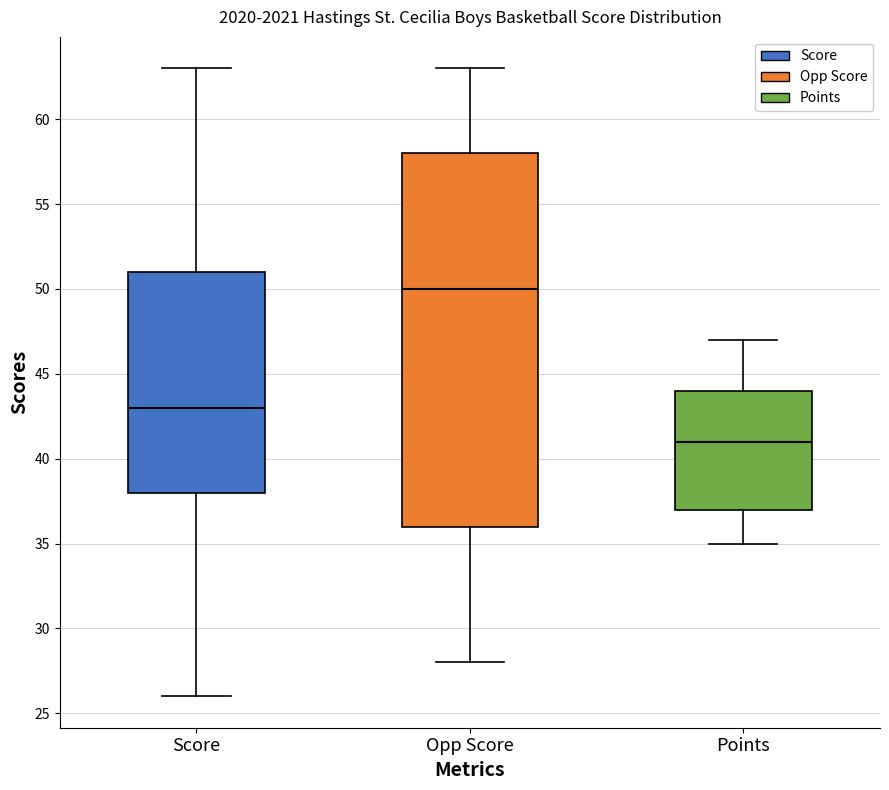

Reading left to right, transcribe this box plot: for each box, give where its median line is, the range the box spans, and where its two whiskers end, as read against the y-axis. The values are not printed on the chart, so give them approximately, as read against the axis.

Score: median 43, box 38 to 51, whiskers 26 to 63
Opp Score: median 50, box 36 to 58, whiskers 28 to 63
Points: median 41, box 37 to 44, whiskers 35 to 47